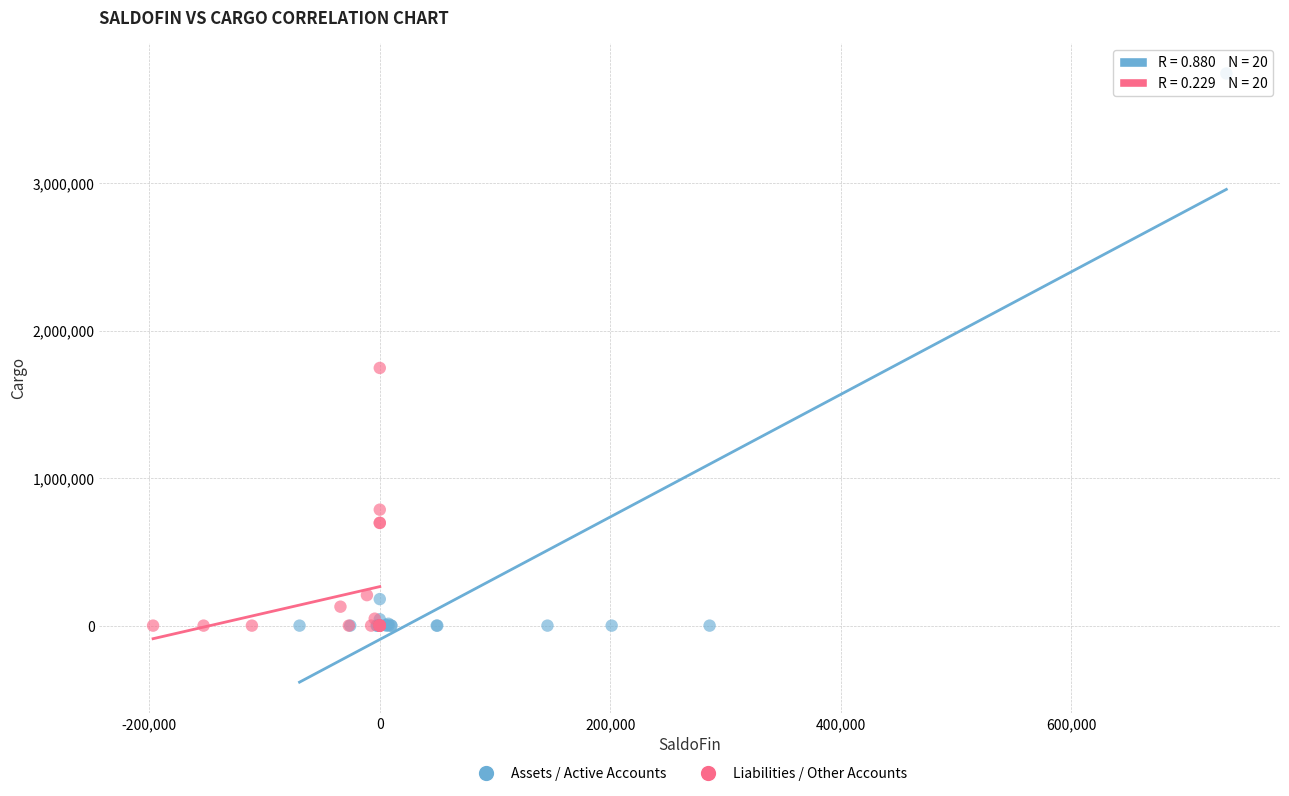

Which series reaches the maximum Y coordinate?

Assets / Active Accounts